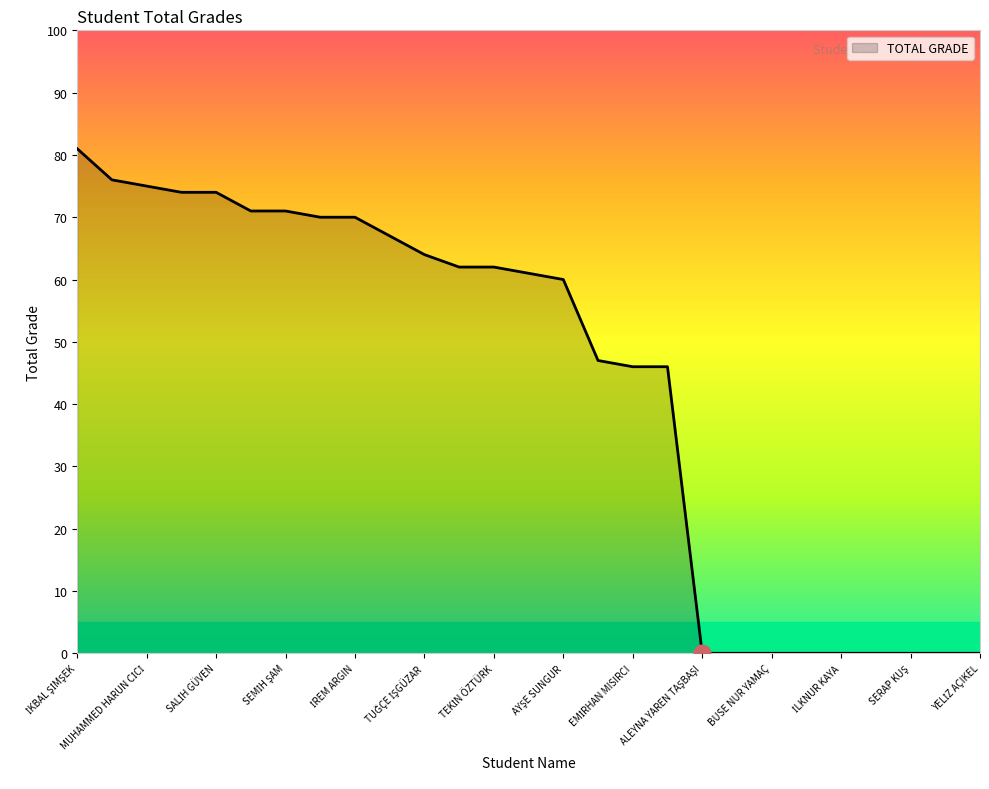

How many lines are shown in the chart?

1